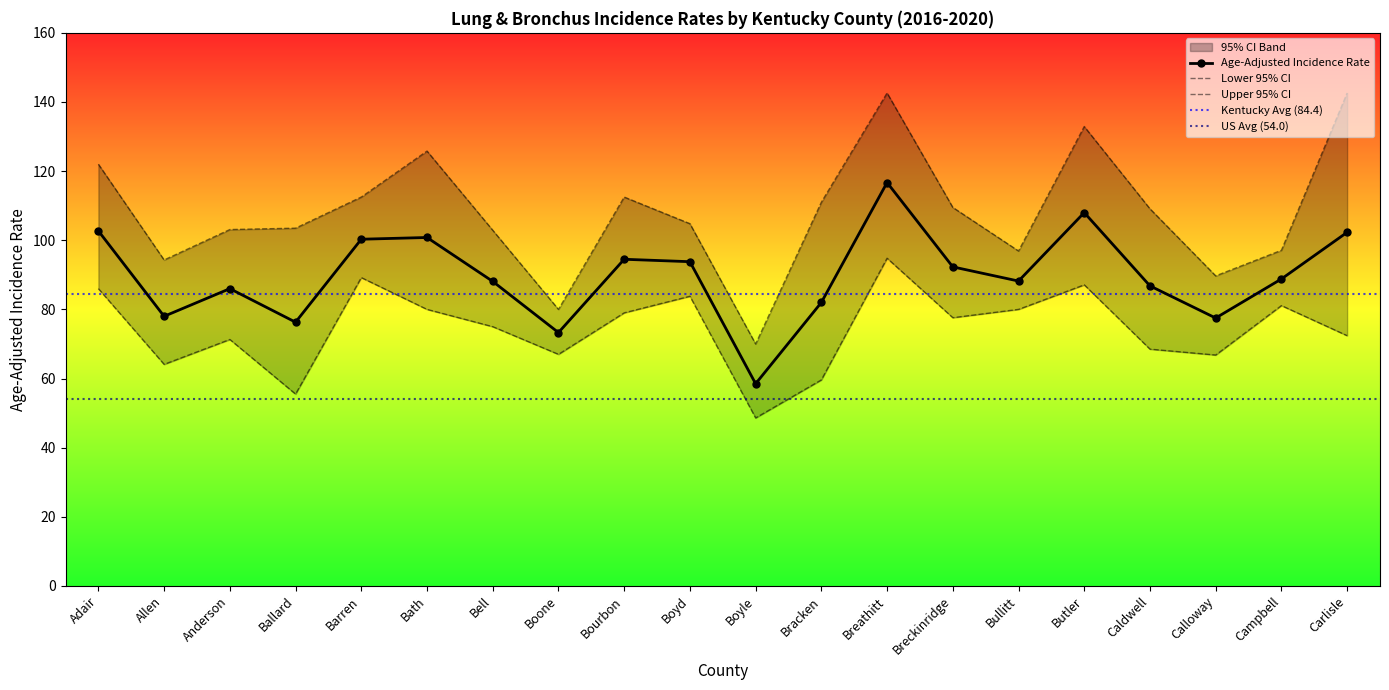

Is this an area chart (filled region under the line)?

No